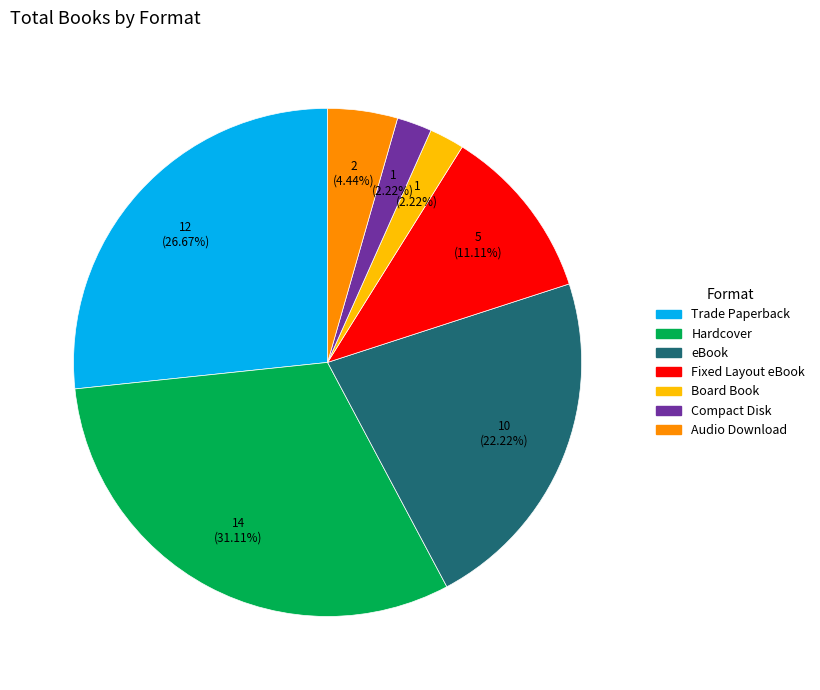

What is the largest slice in the pie chart?

Hardcover